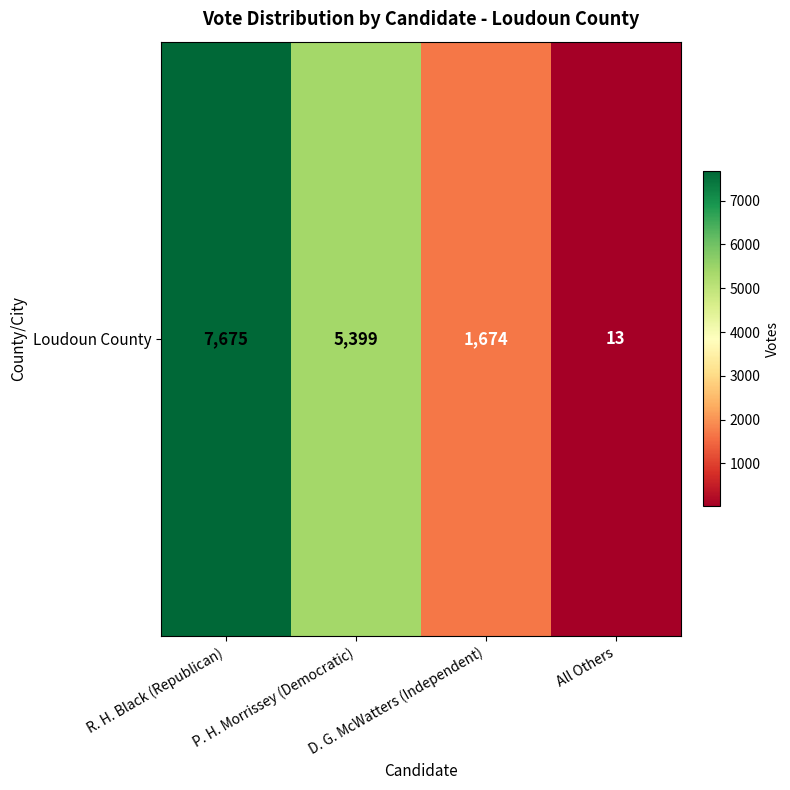

Between P. H. Morrissey (Democratic) and All Others, which is larger?

P. H. Morrissey (Democratic)